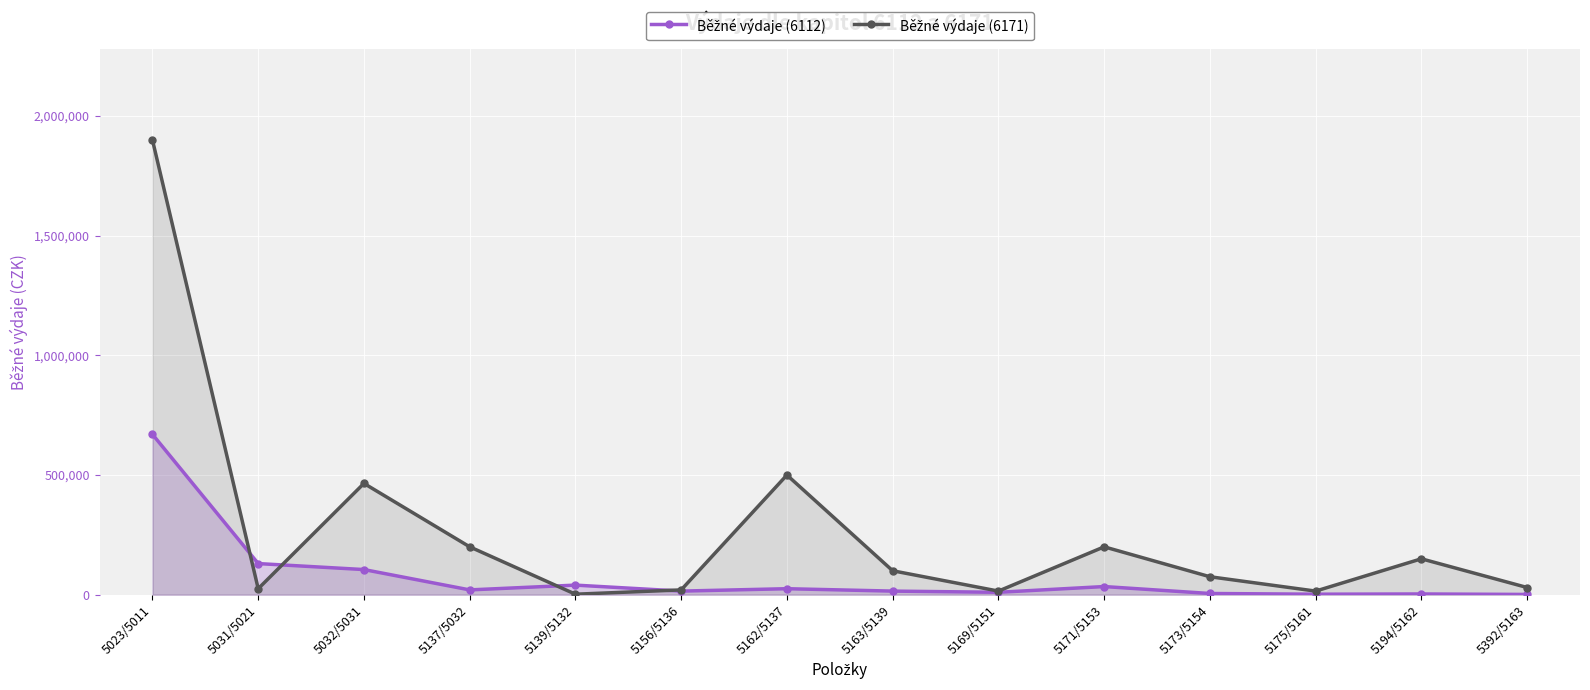

What is the difference between the maximum and minimum values in the Běžné výdaje (6112) series?

669000